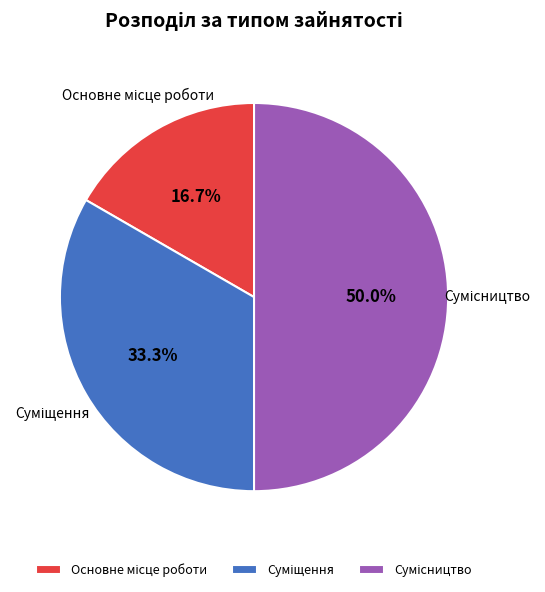

Is Суміщення the majority of the pie?

No